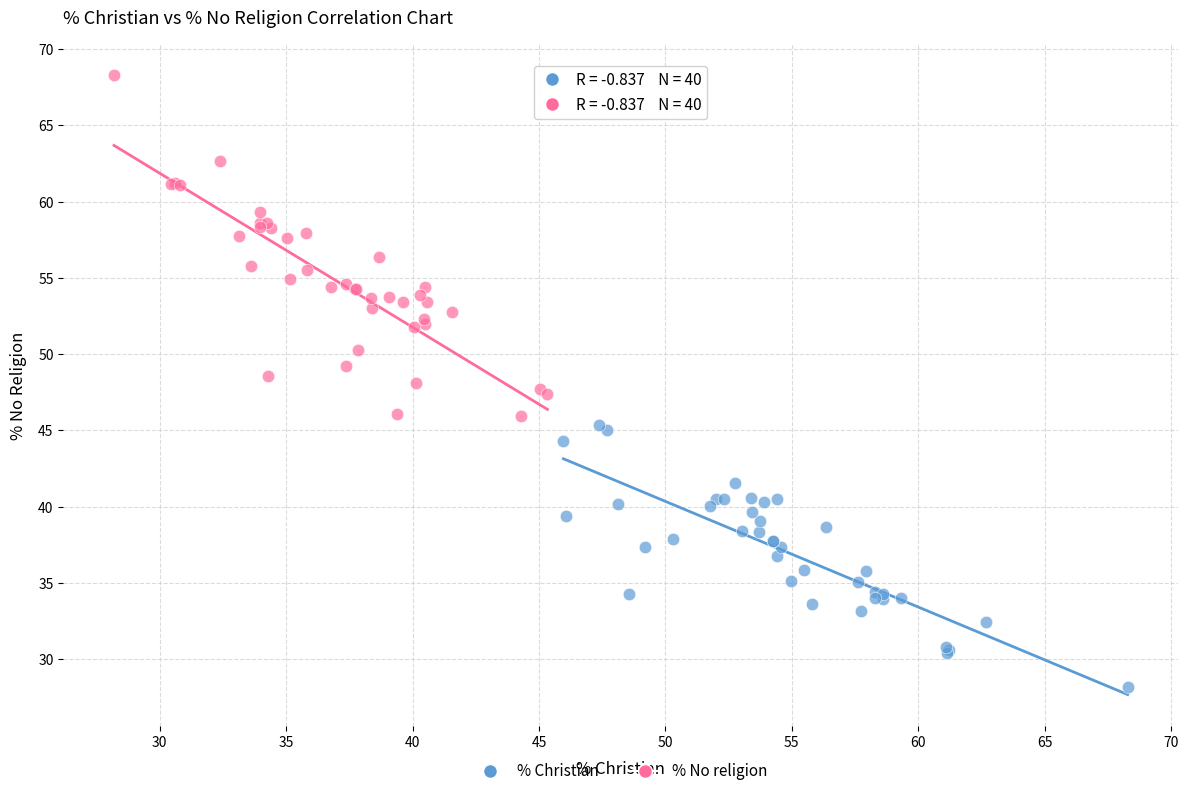

Which series reaches the minimum Y coordinate?

% Christian